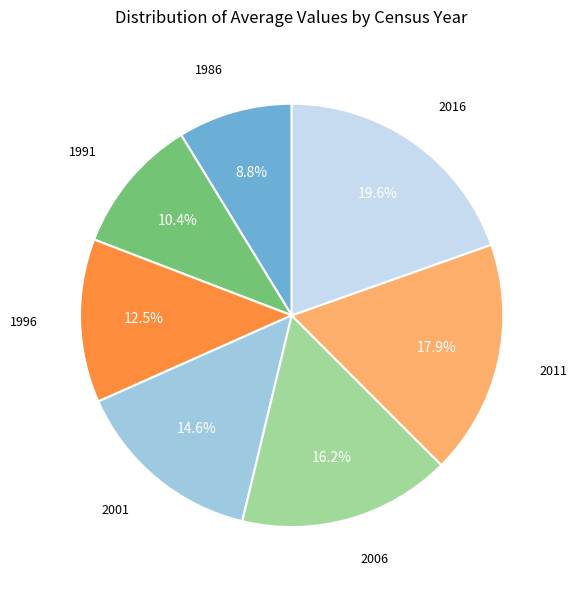

Does any single category account for the majority?

No